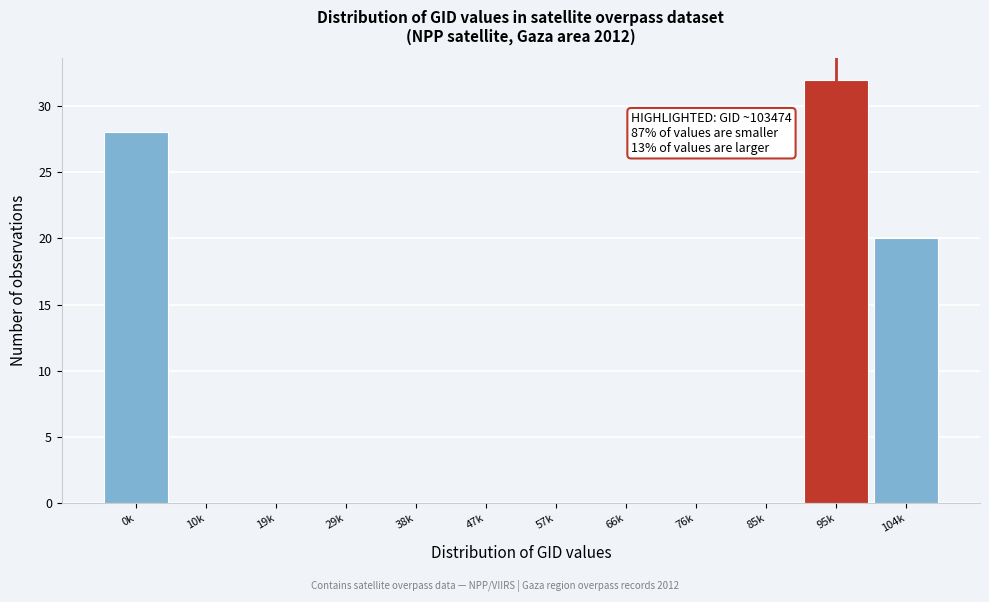

Reading right to left, extract all data points from this chart.

104k=20	95k=32	85k=0	76k=0	66k=0	57k=0	47k=0	38k=0	29k=0	19k=0	10k=0	0k=28